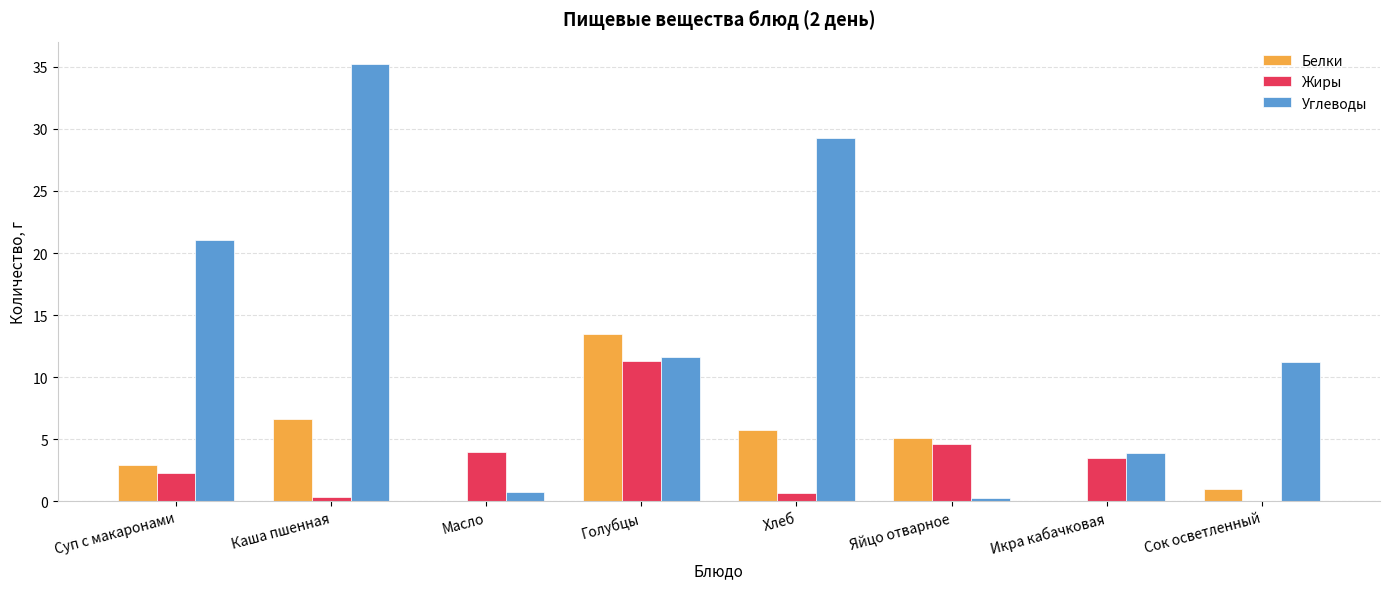

Read the Жиры value at Голубцы.

11.3